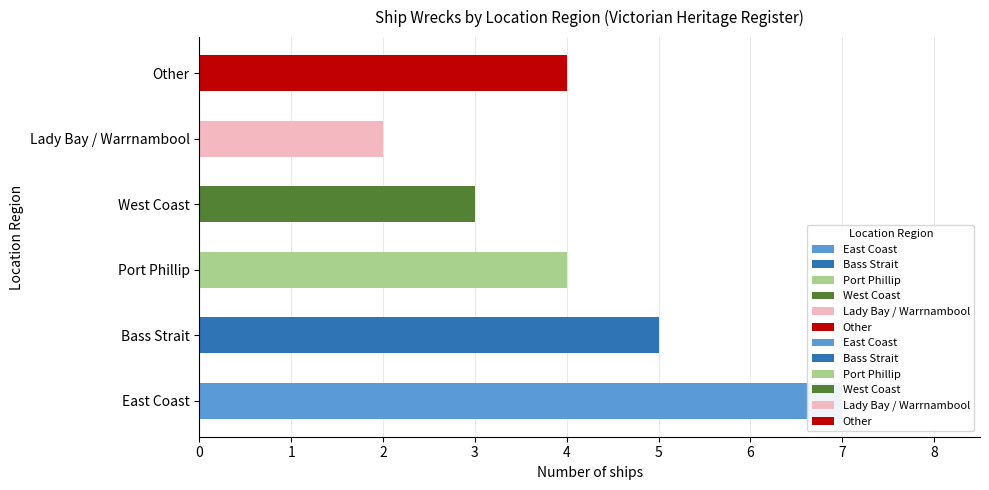

What is the greatest value displayed?

7